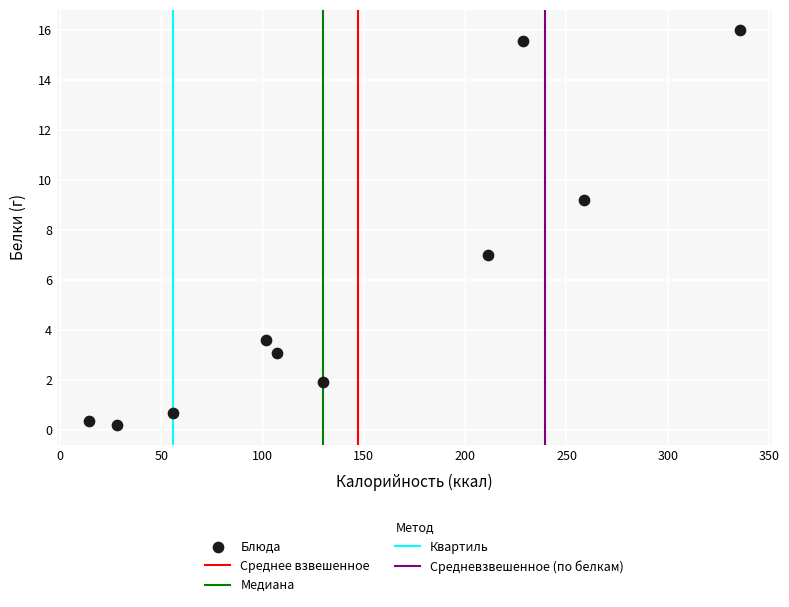

What Y value in the scatter plot is closest to 8?

7.0